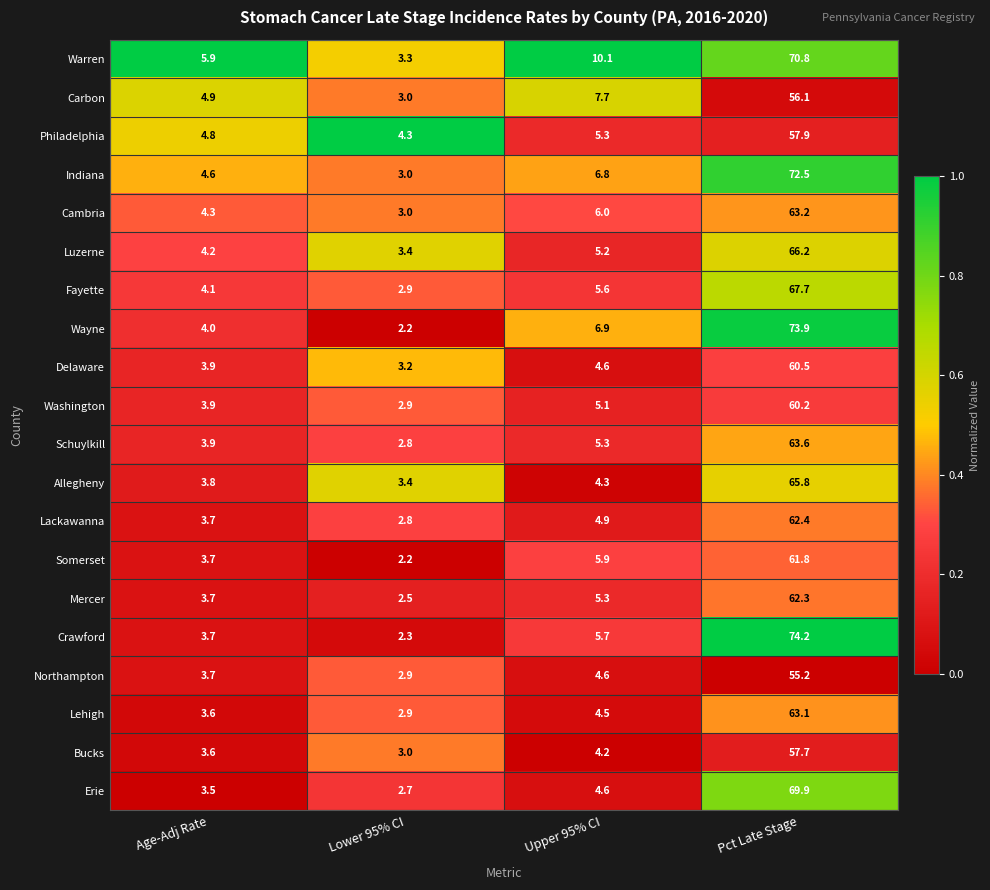

What is the greatest value displayed?

74.2